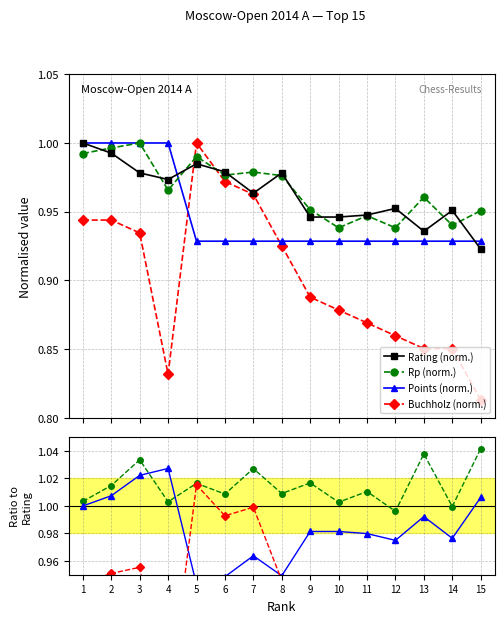

Read the Rating value at 9.

0.9